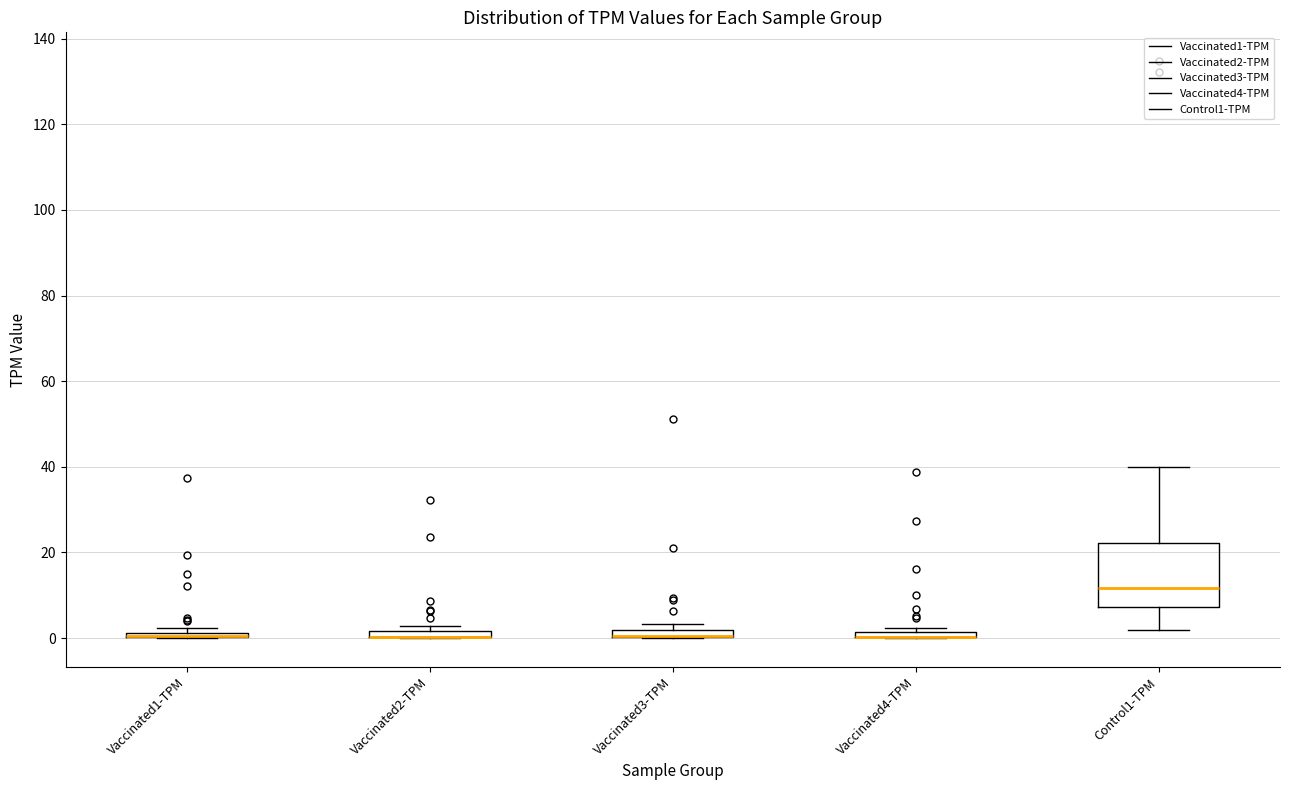

Comparing the boxes themselves (not the whiskers), which one is the tallest?

Control1-TPM